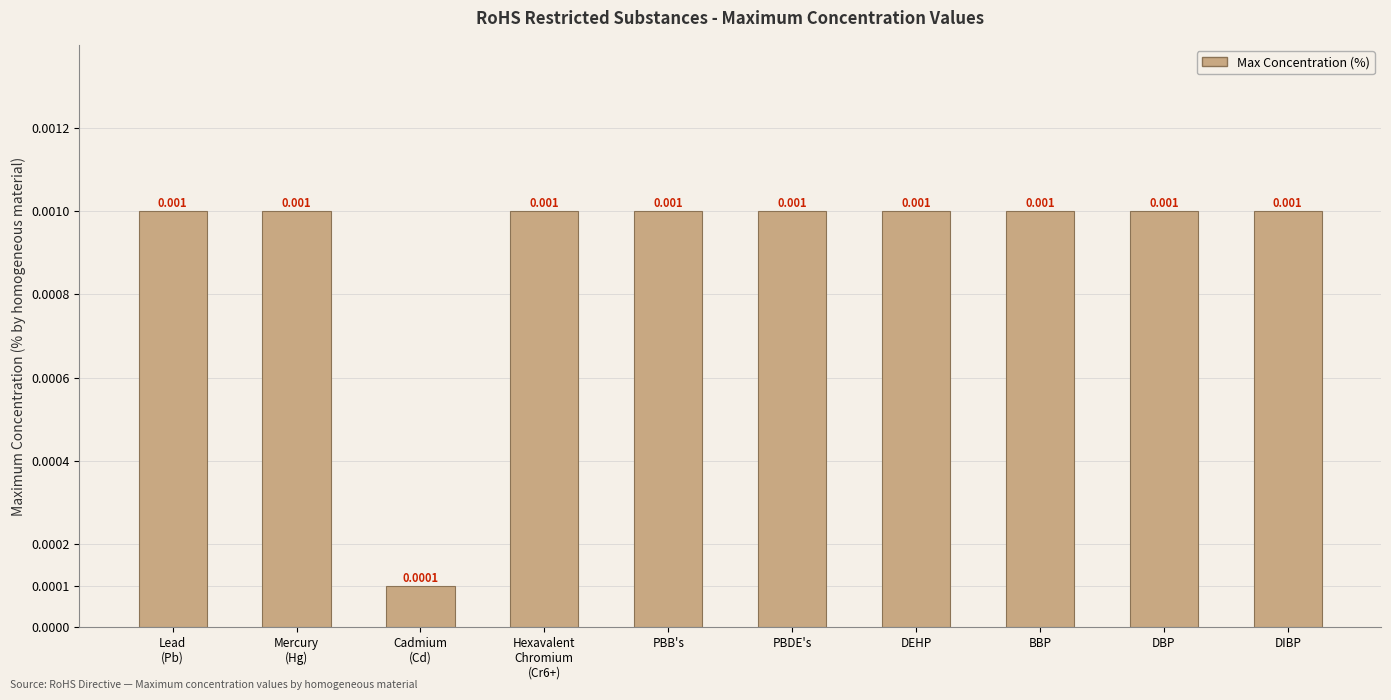

Does the chart contain any negative values?

No